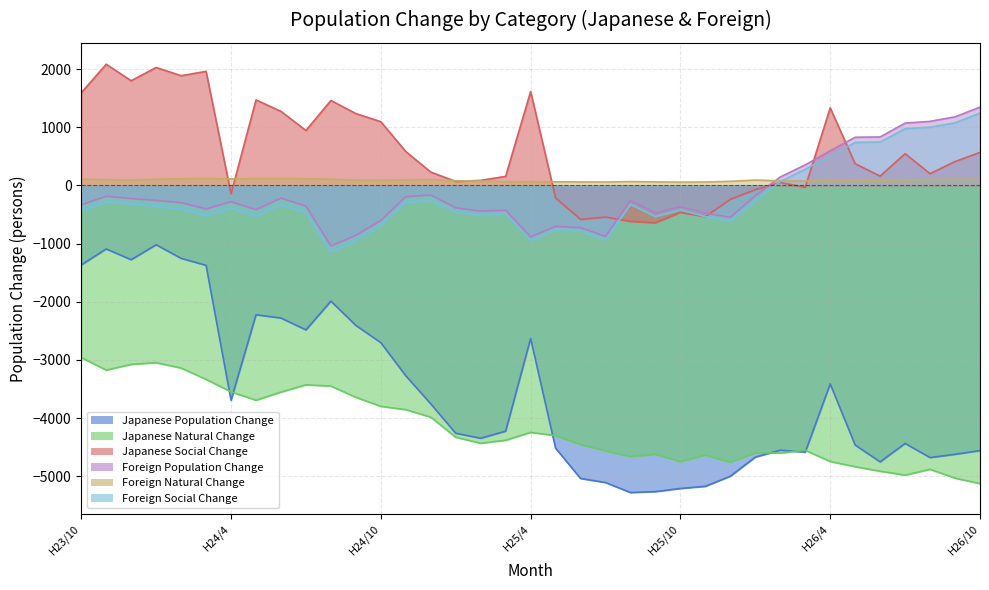

Which series has the widest spread of values?

Japanese_Population_Change